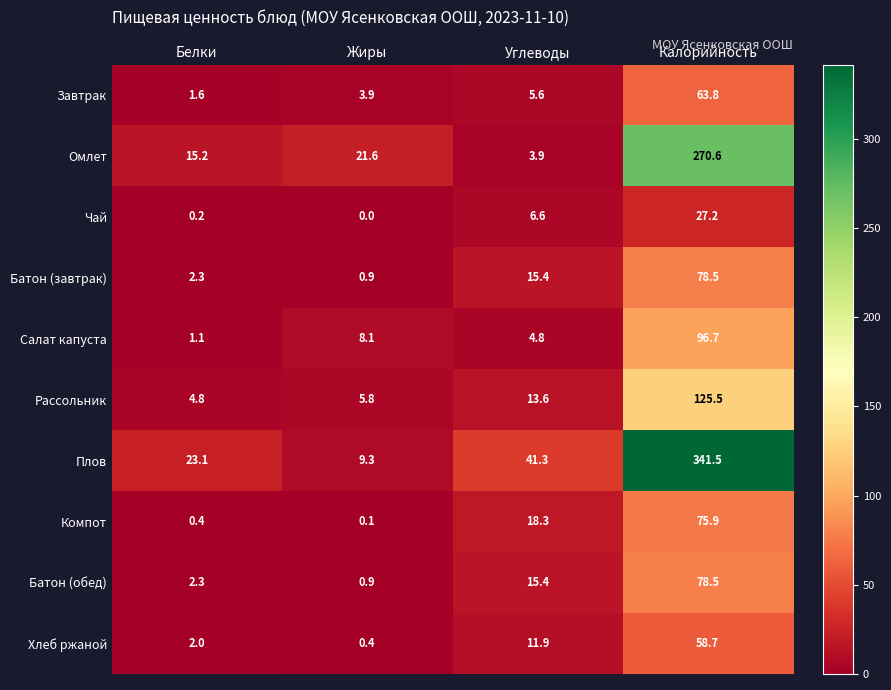

List the labels in order of Омлет value, largest first.

Калорийность, Жиры, Белки, Углеводы